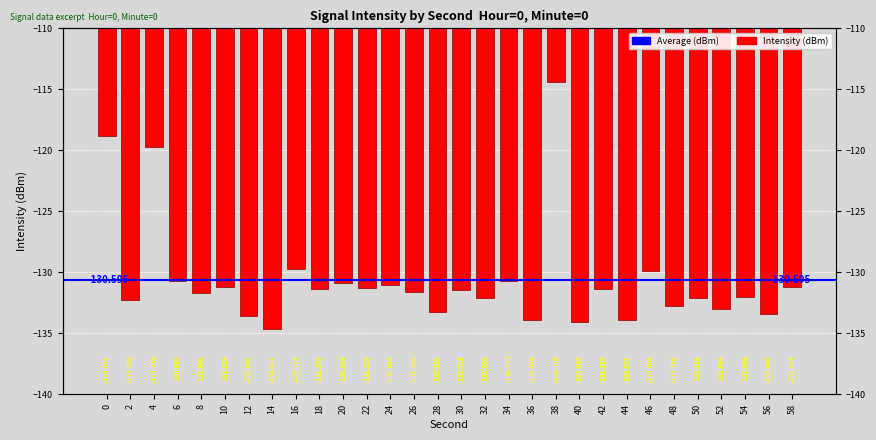

Reading left to right, list all the values displayed in this chart.

-118.8	-132.3	-119.7	-130.7	-131.7	-131.2	-133.5	-134.7	-129.7	-131.3	-130.9	-131.3	-131.0	-131.6	-133.2	-131.4	-132.1	-130.7	-133.9	-114.4	-134.1	-131.3	-133.9	-129.9	-132.7	-132.1	-133.0	-132.0	-133.4	-131.2